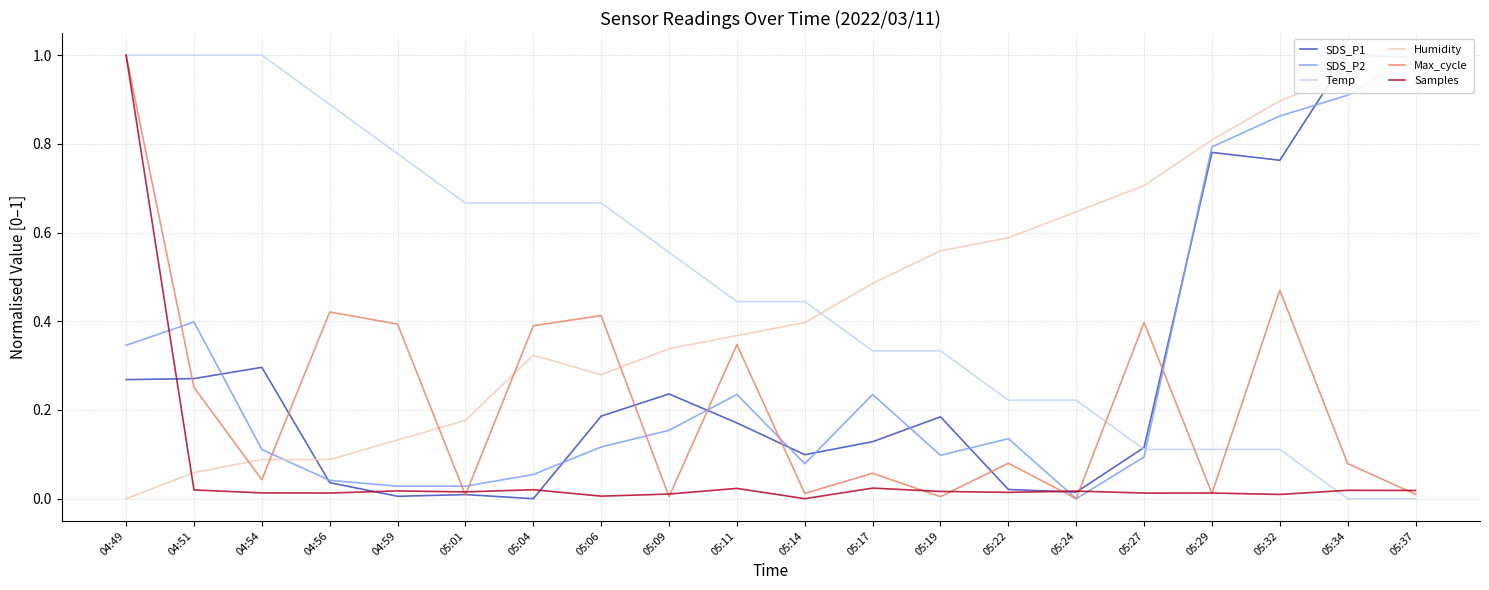

The SDS_P2 series shows 0.2 at 04:54. True or false?

False